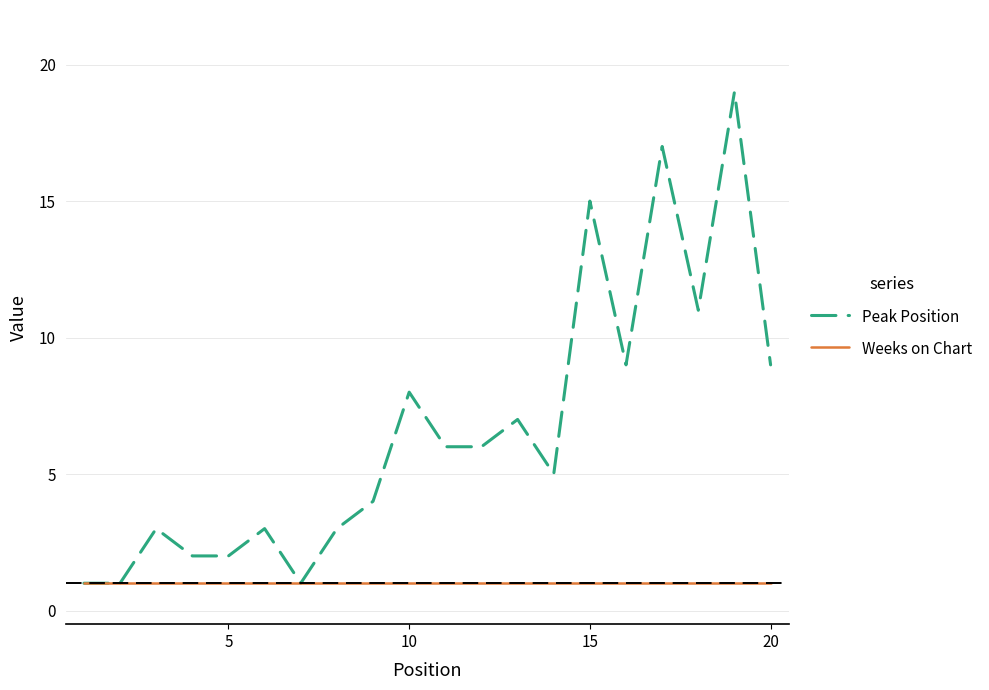

List the series in order of their peak value, highest first.

Peak Position, Weeks on Chart